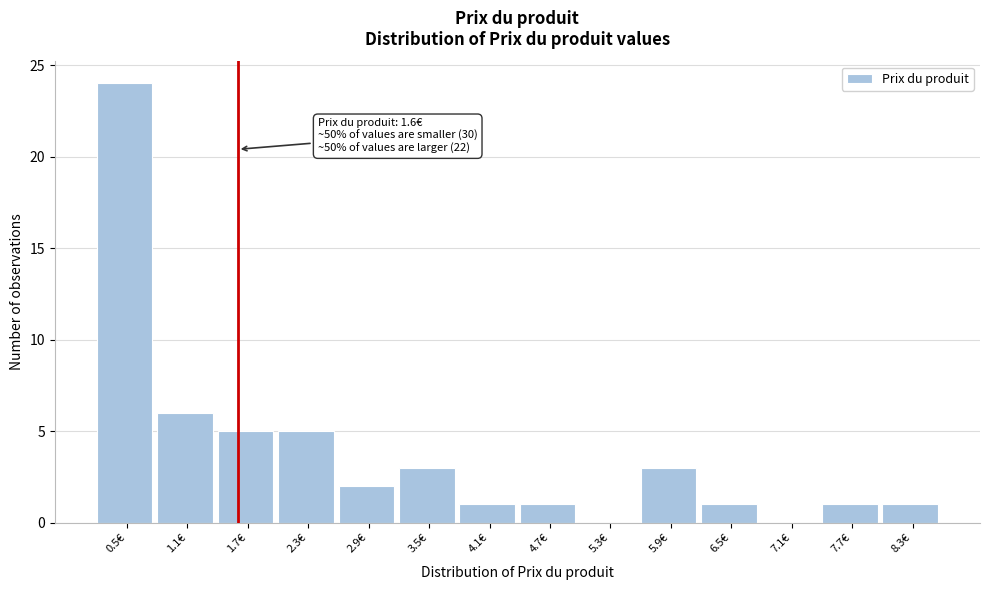

Which range on the x-axis has the tallest bar?

0.2 to 0.8